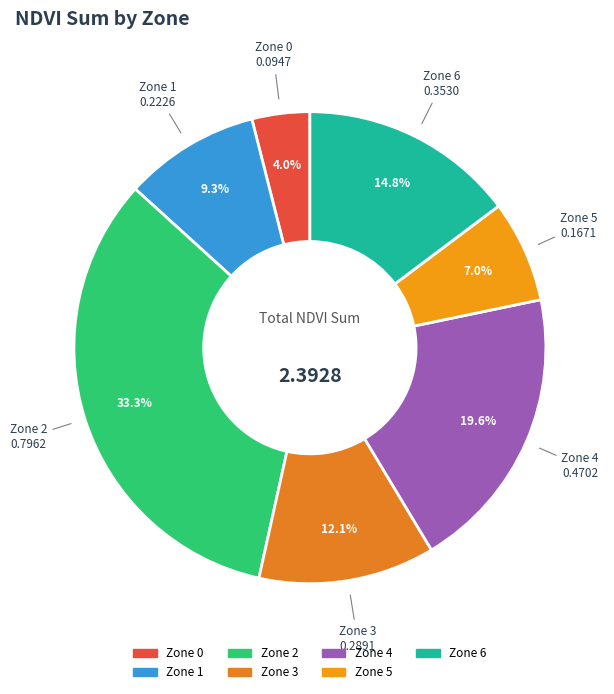

Rank the categories by value from highest to lowest.

Zone 2, Zone 4, Zone 6, Zone 3, Zone 1, Zone 5, Zone 0